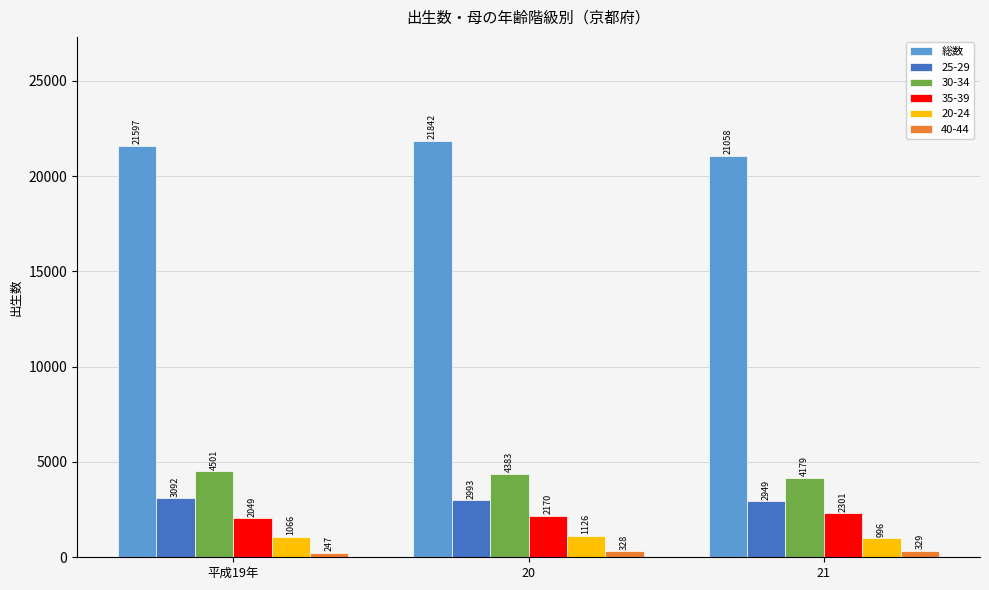

What is the approximate value of 25-29 at 21, to the nearest 50?

2950